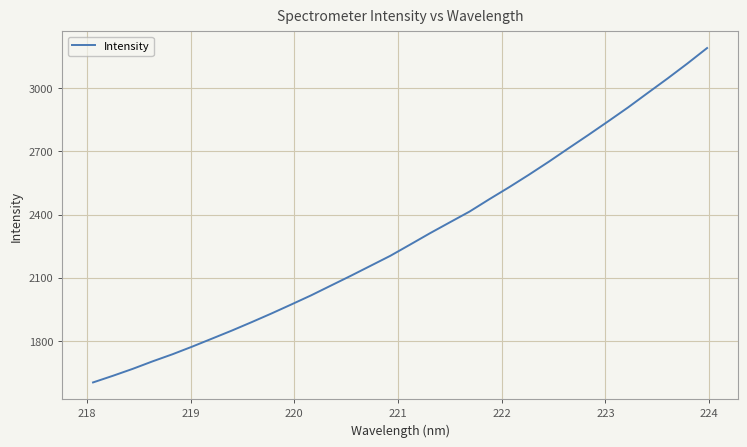

What is the minimum value shown in the chart?

1602.2